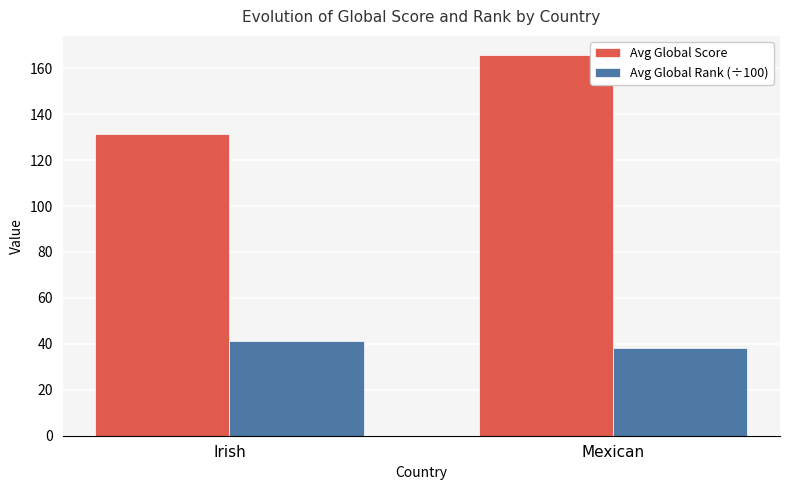

The value of Avg Global Score at Irish is 46.5. True or false?

False